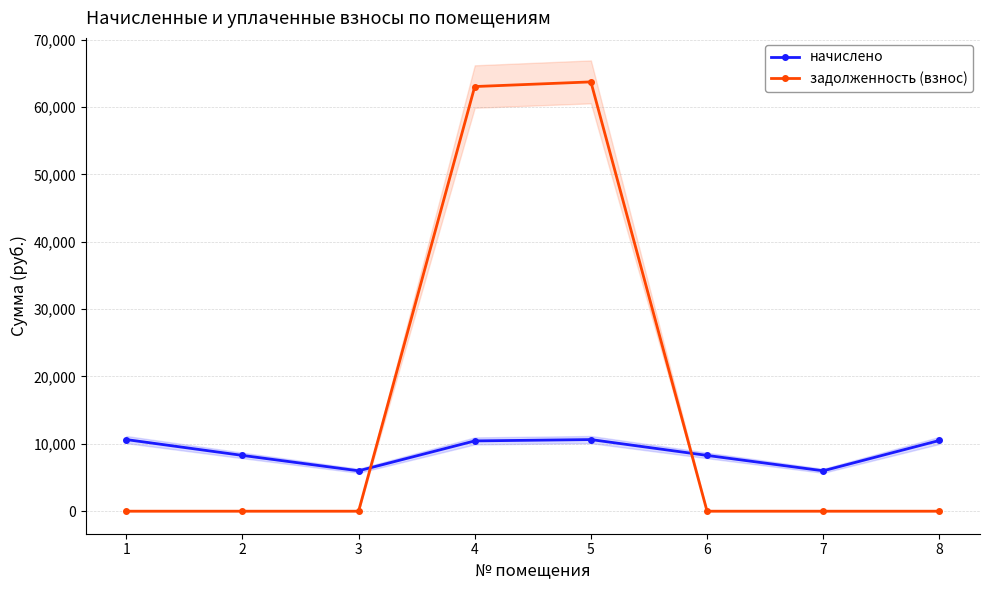

What is the difference between the highest and lowest values at 5?

53097.8